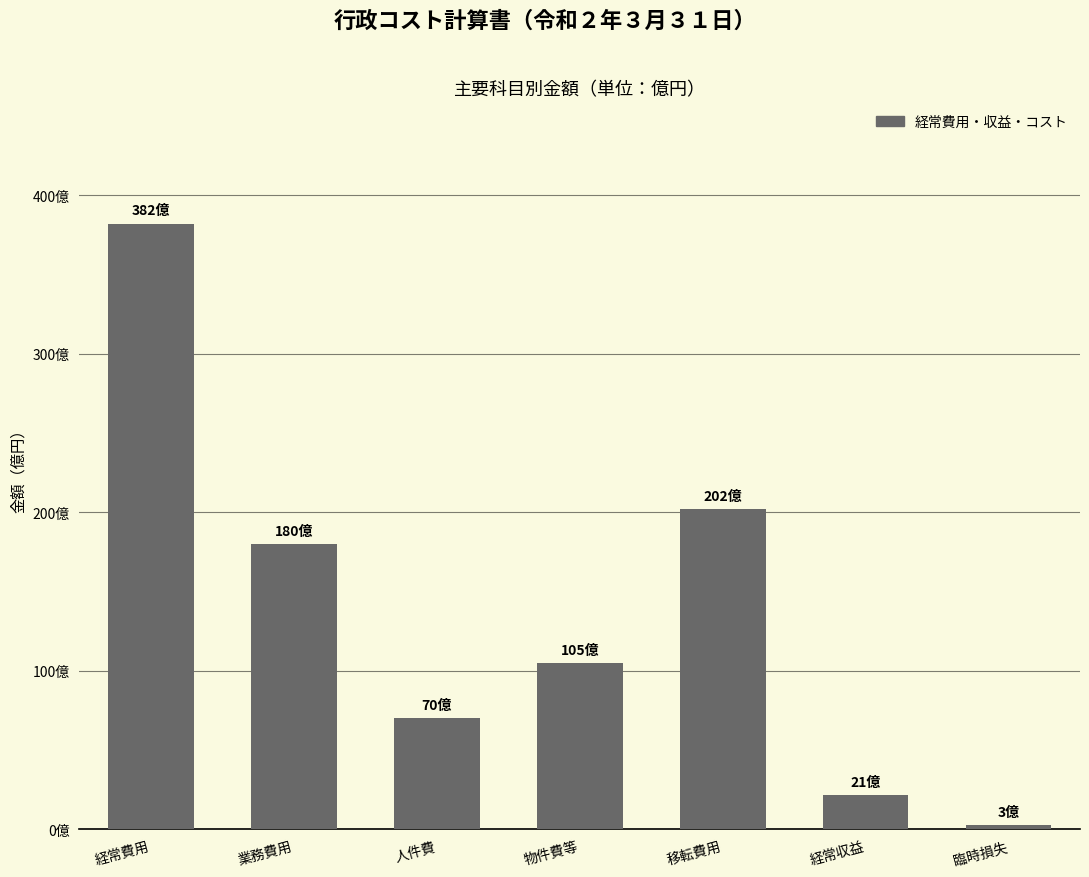

Which has a higher value, 臨時損失 or 業務費用?

業務費用